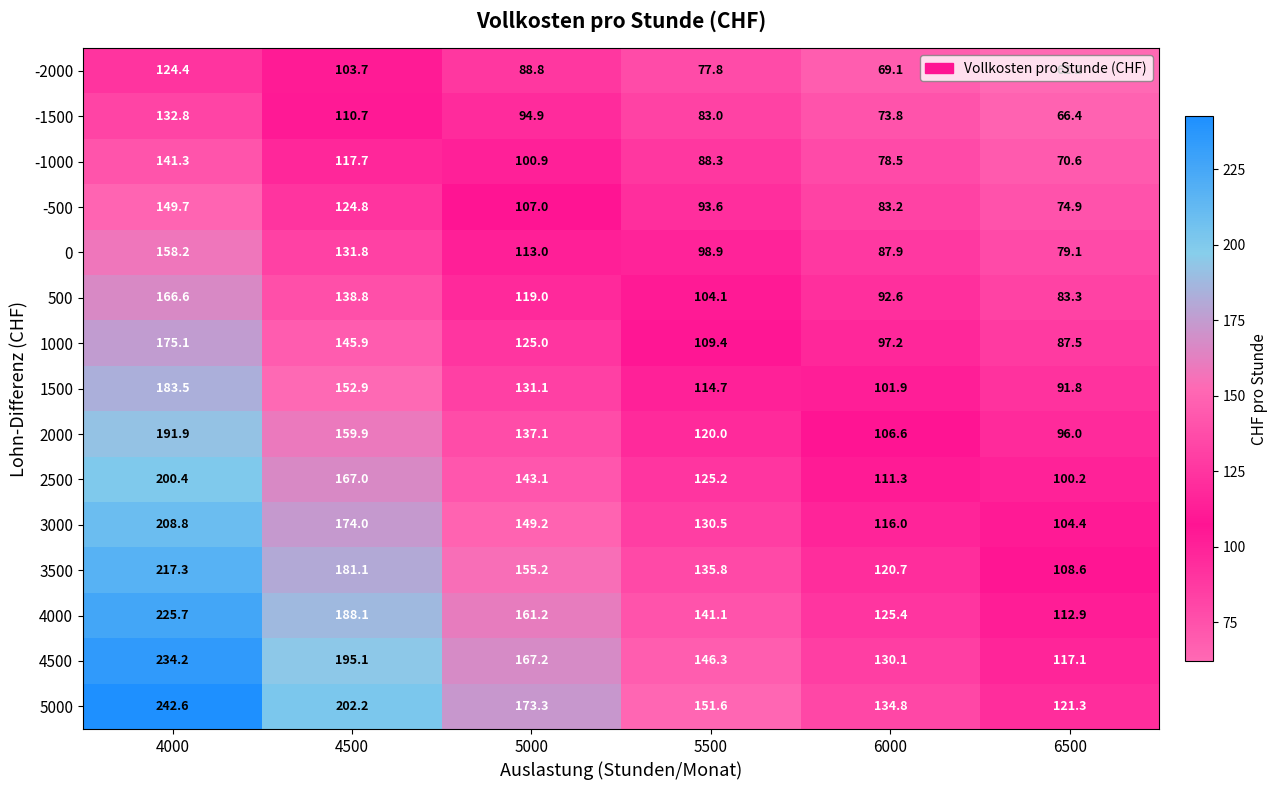

Rank the series by their maximum value, from highest to lowest.

5000, 4500, 4000, 3500, 3000, 2500, 2000, 1500, 1000, 500, 0, -500, -1000, -1500, -2000